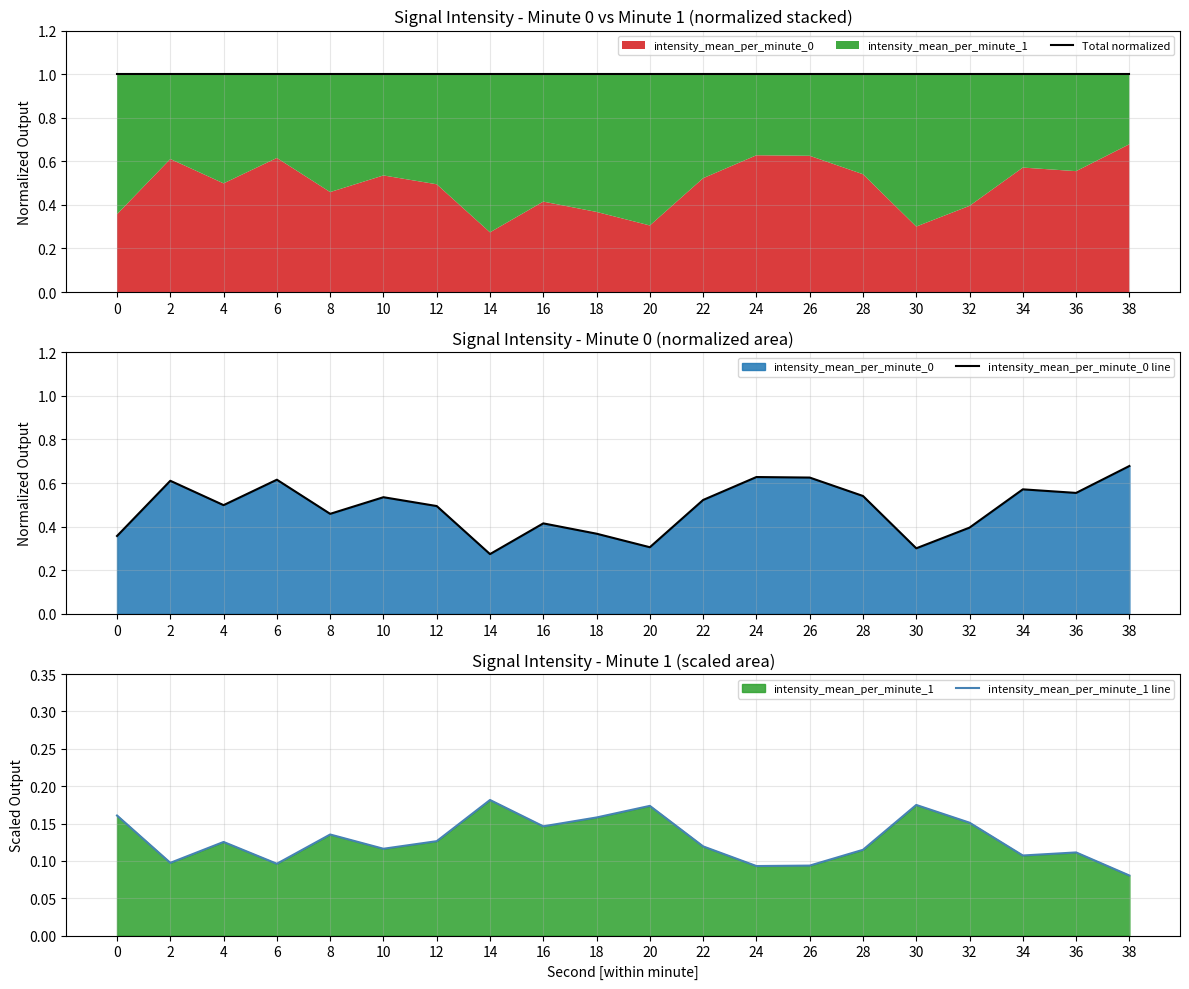

Rank the series by their maximum value, from highest to lowest.

Total normalized, intensity_mean_per_minute_0 line, intensity_mean_per_minute_1 line